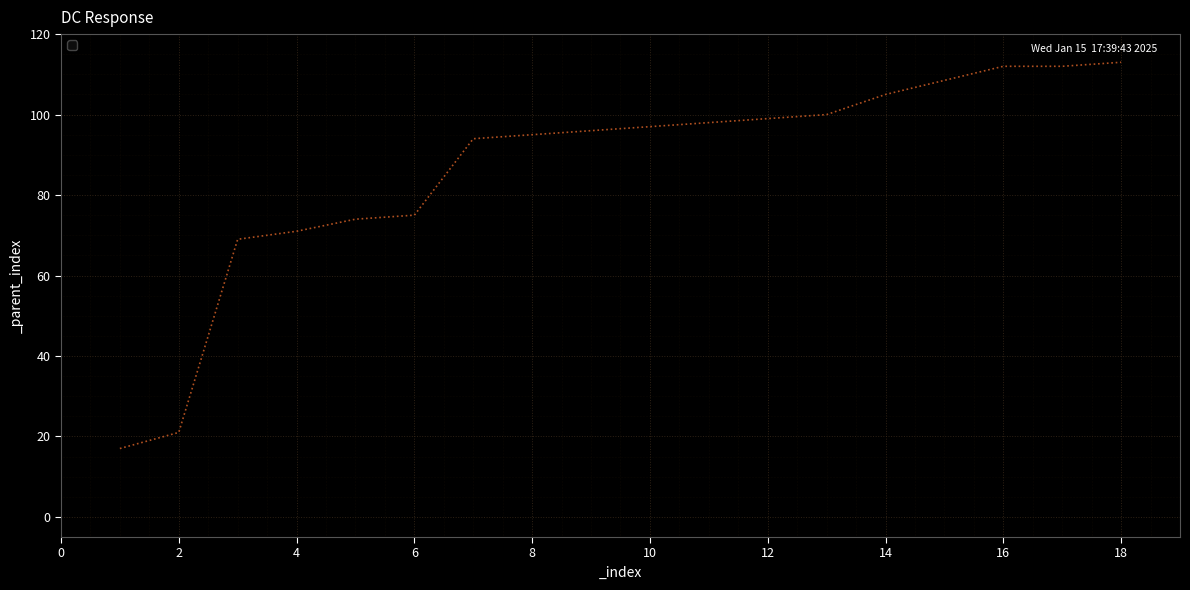

What is the minimum value shown in the chart?

17